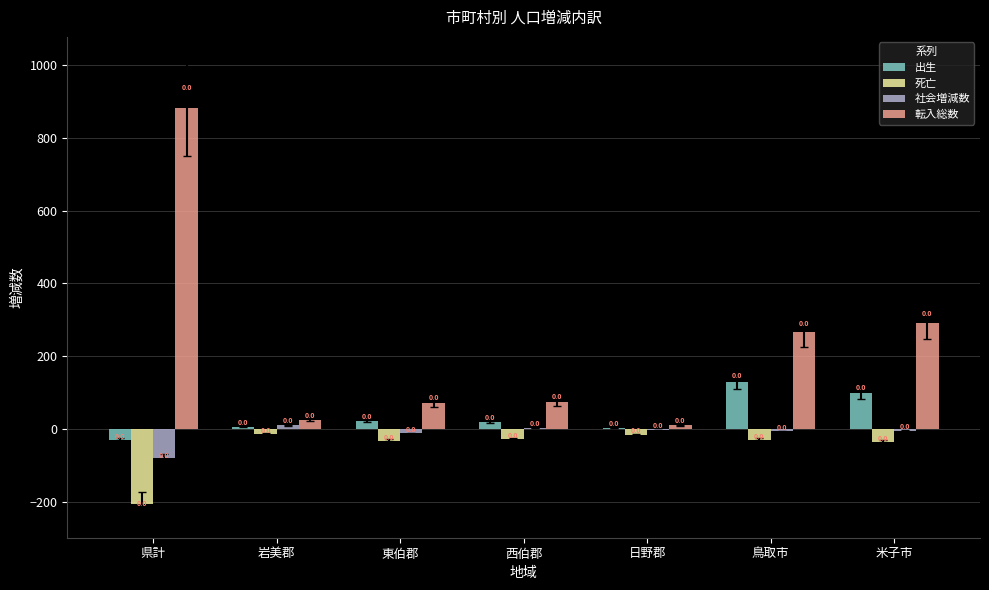

Are the bars horizontal?

No